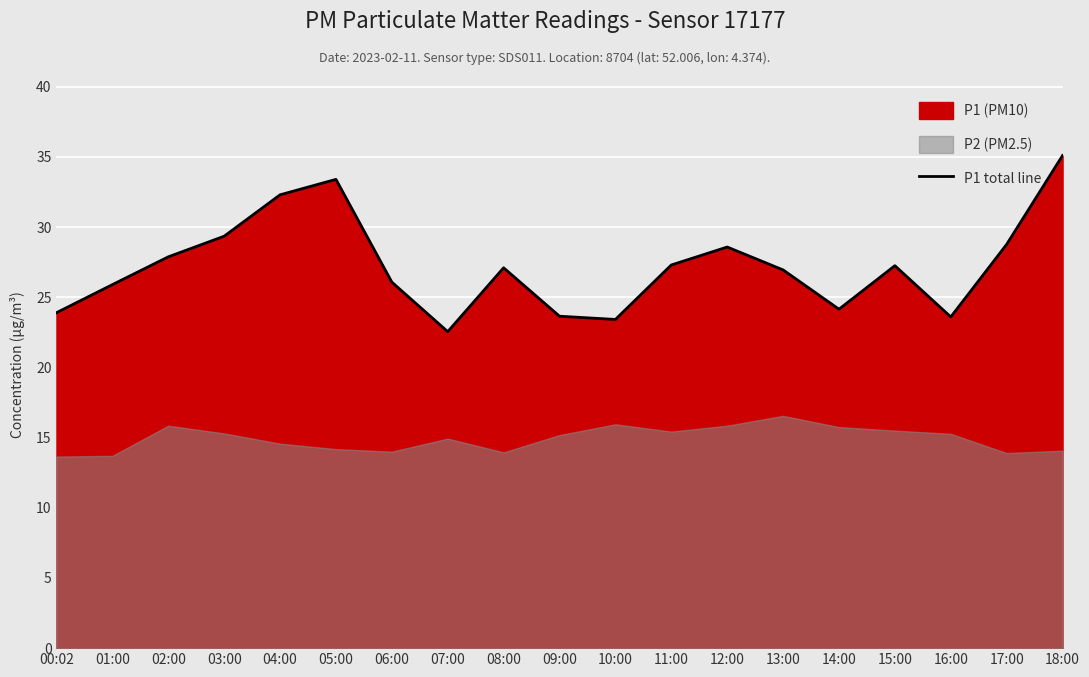

How many data points does each series have?

19